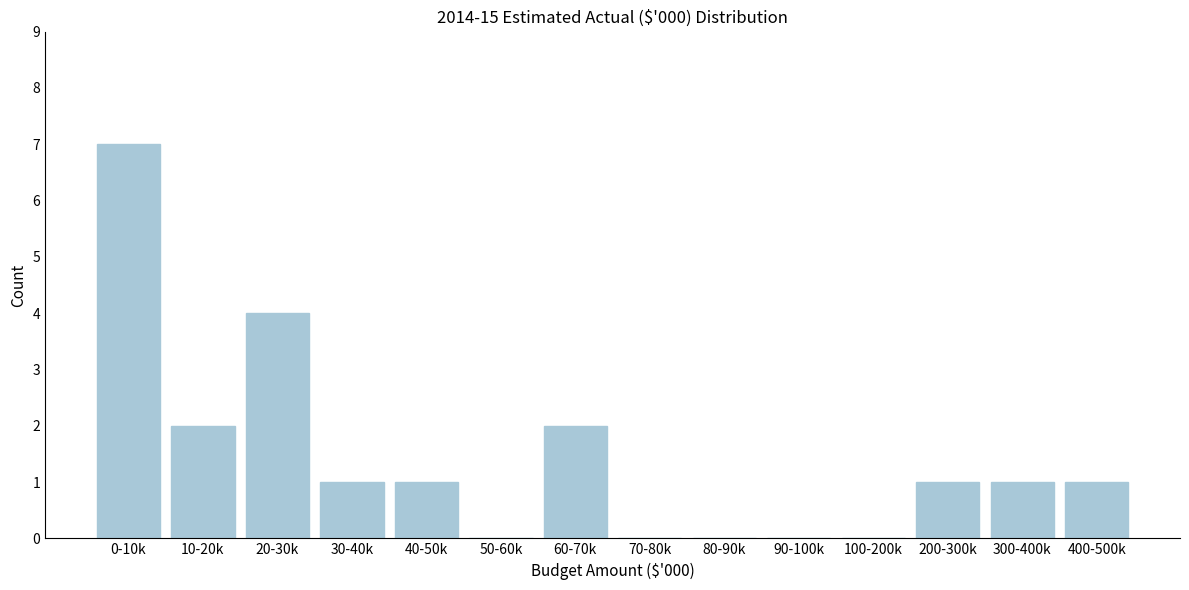

Reading left to right, what are all the values shown in this chart?

0-10k=7	10-20k=2	20-30k=4	30-40k=1	40-50k=1	50-60k=0	60-70k=2	70-80k=0	80-90k=0	90-100k=0	100-200k=0	200-300k=1	300-400k=1	400-500k=1